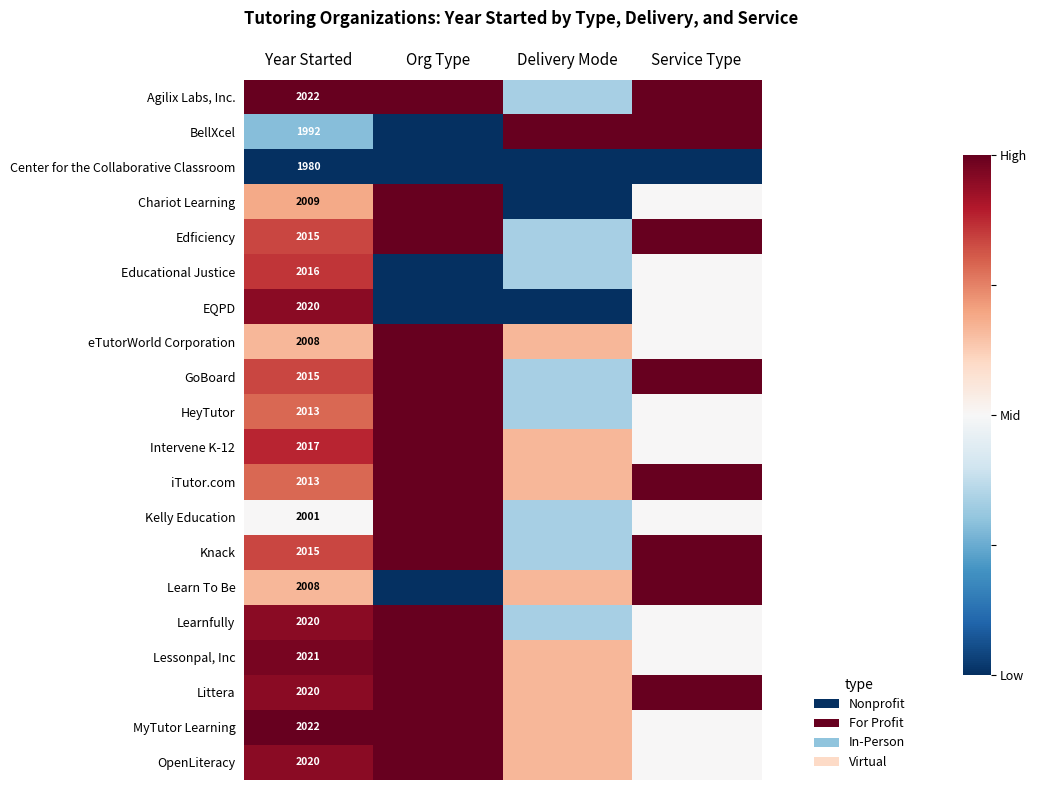

Rank the categories by Educational Justice value from highest to lowest.

Year Started, Service Type, Delivery Mode, Org Type